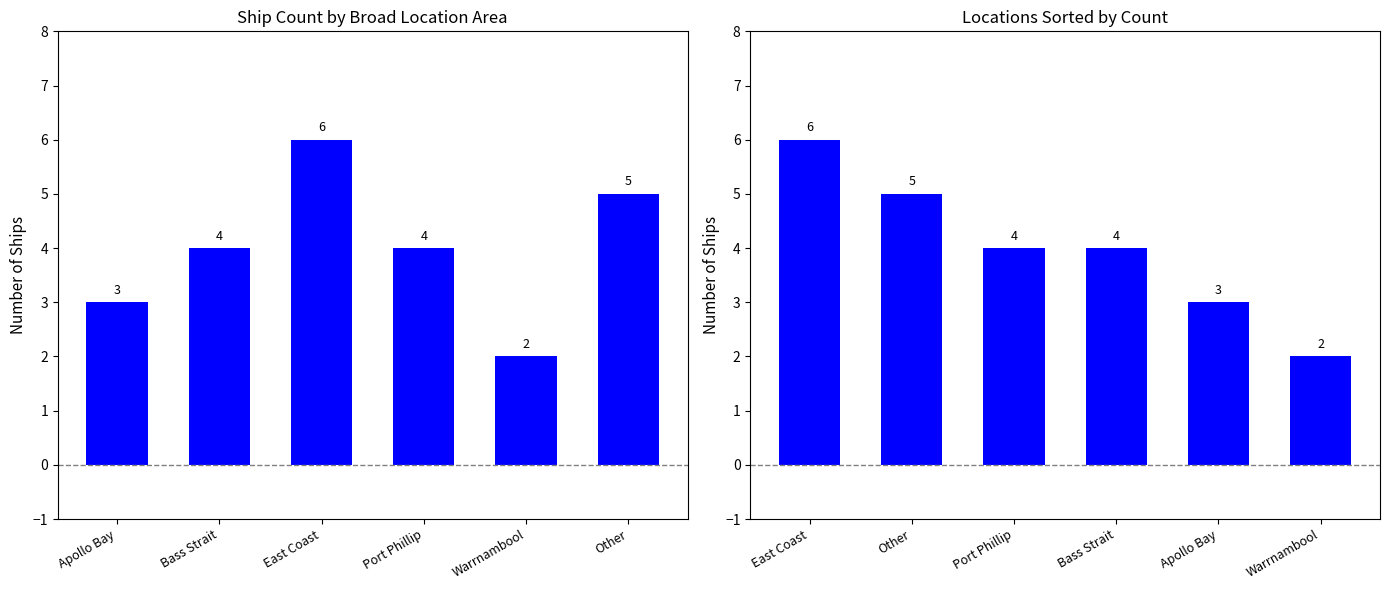

True or false: the data shows 4 at Bass Strait.

True